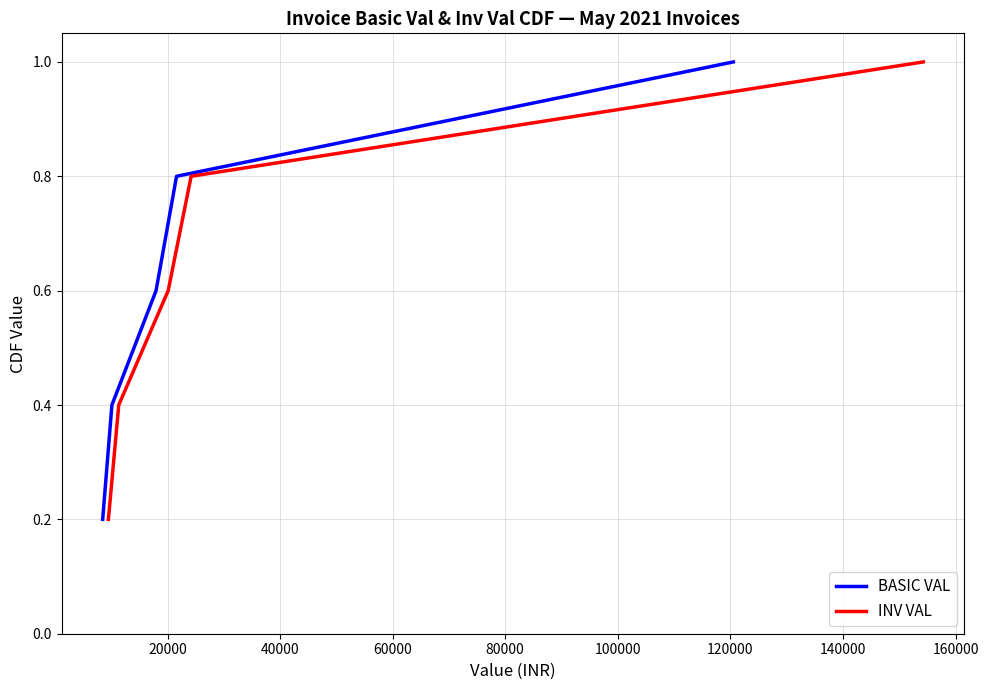

Rank the series by their maximum value, from highest to lowest.

BASIC VAL, INV VAL